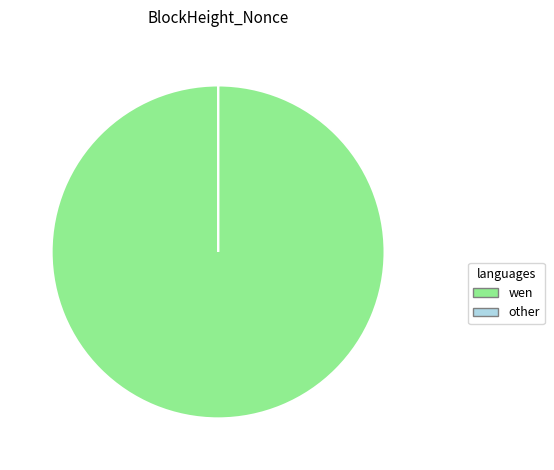

Is there a majority slice in this chart?

Yes